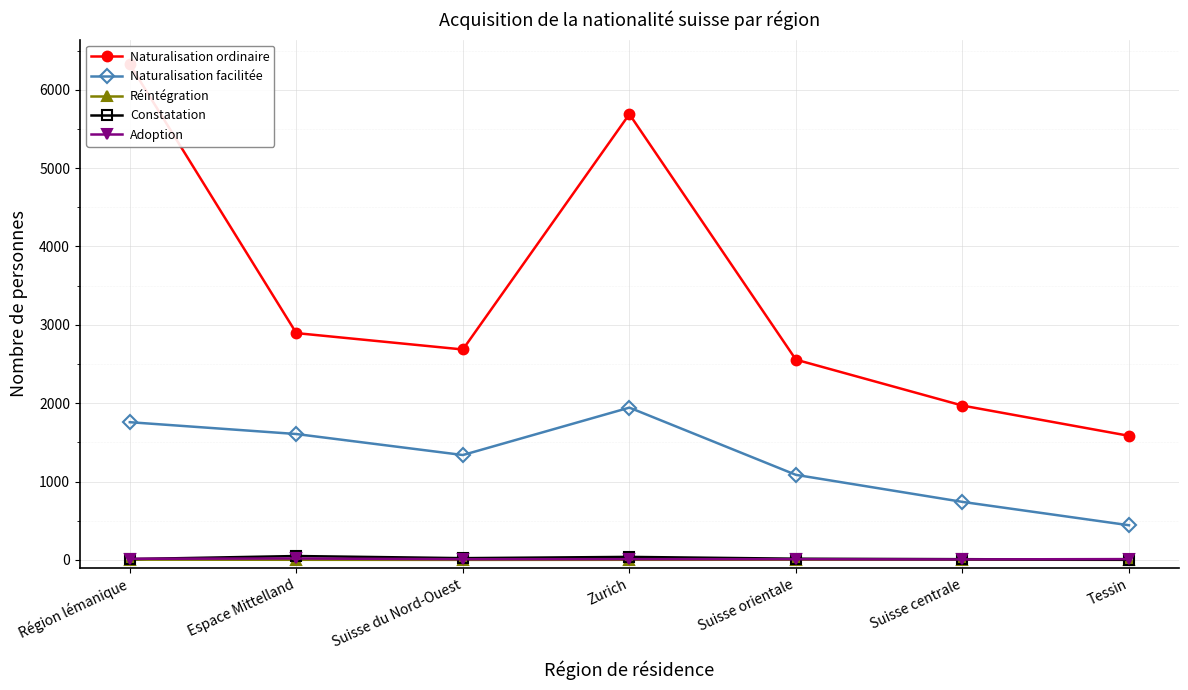

At which label is Constatation closest to 25?

Suisse du Nord-Ouest